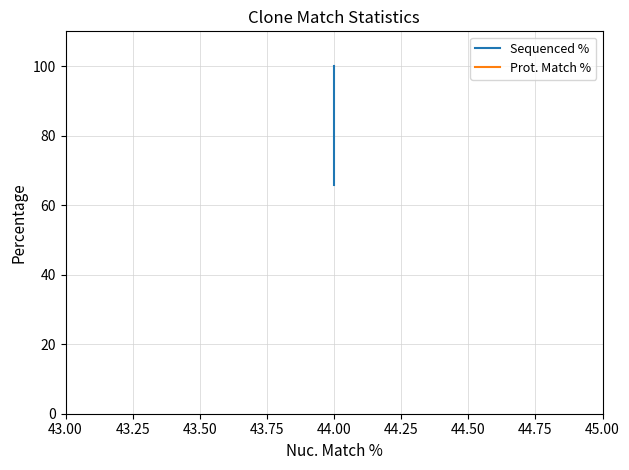

Which series has the widest spread of values?

Sequenced %